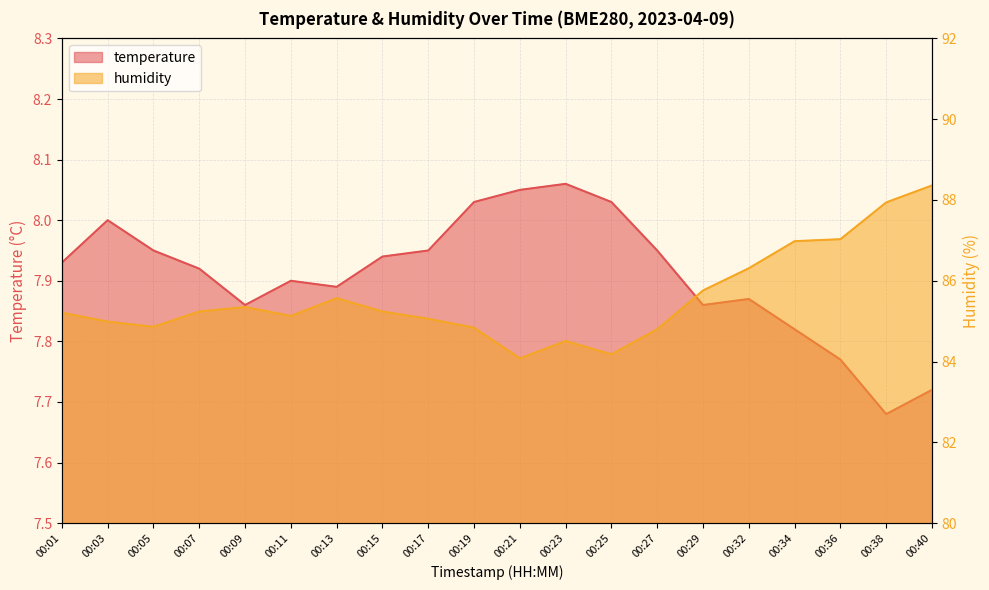

Which category has the lowest value in the temperature series?

00:38